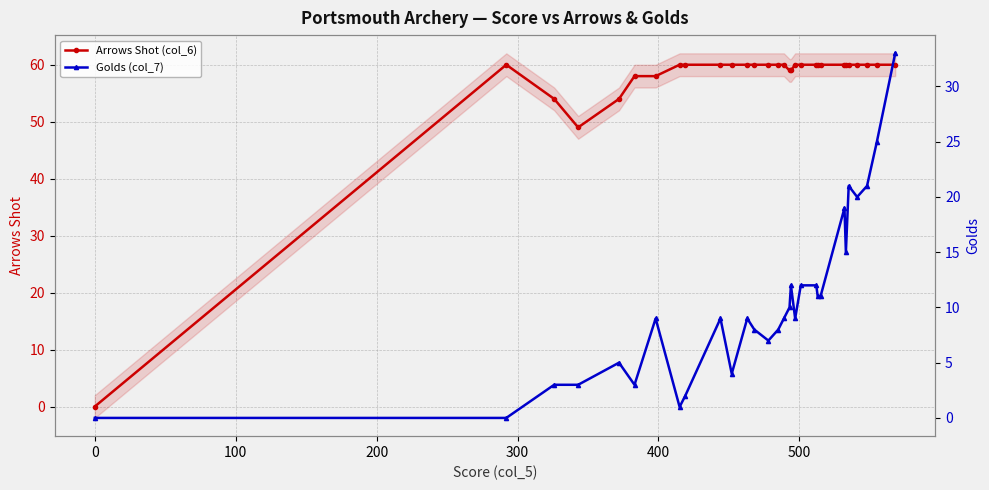

What is the value of the Arrows Shot (col_6) point at the 4th from the left?

49